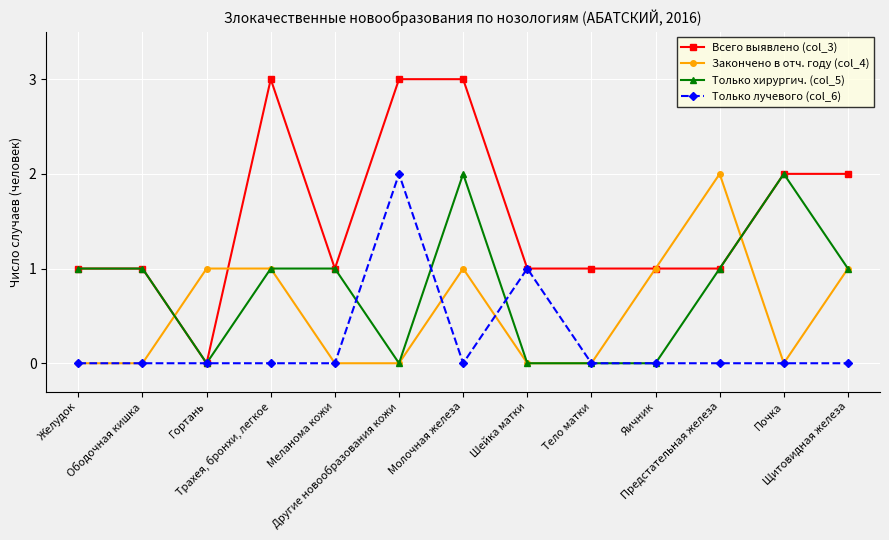

Which series has the widest spread of values?

Всего выявлено (col_3)